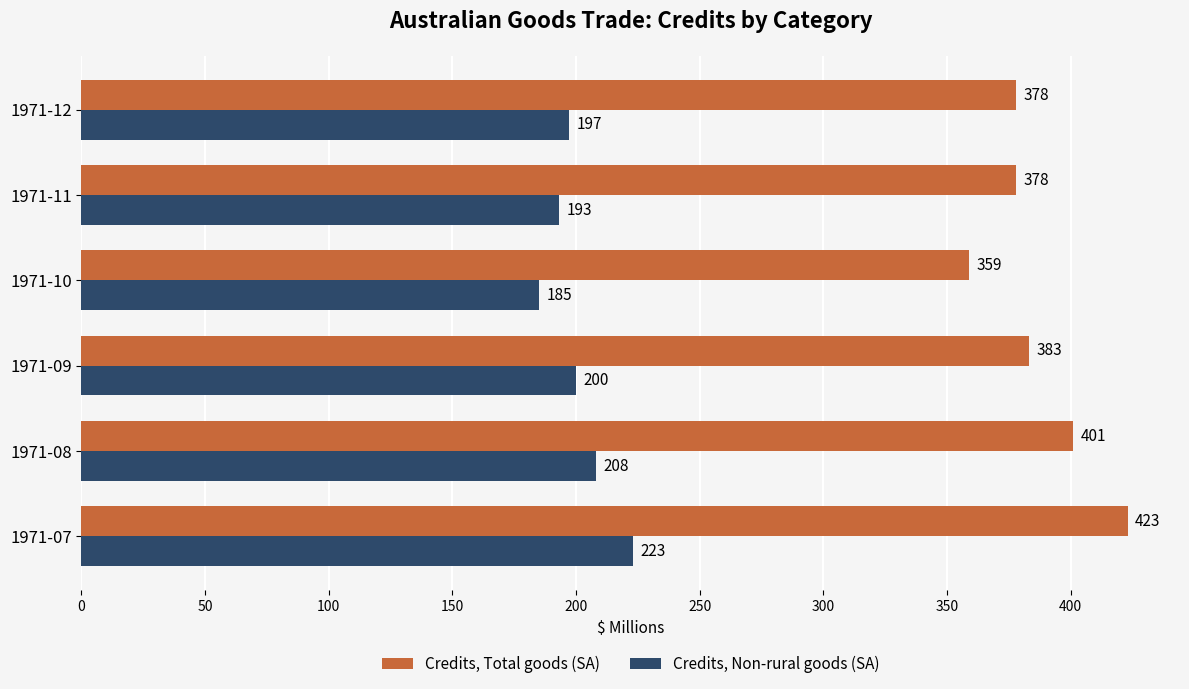

Which series has the largest range (max minus min)?

Credits, Total goods (SA)